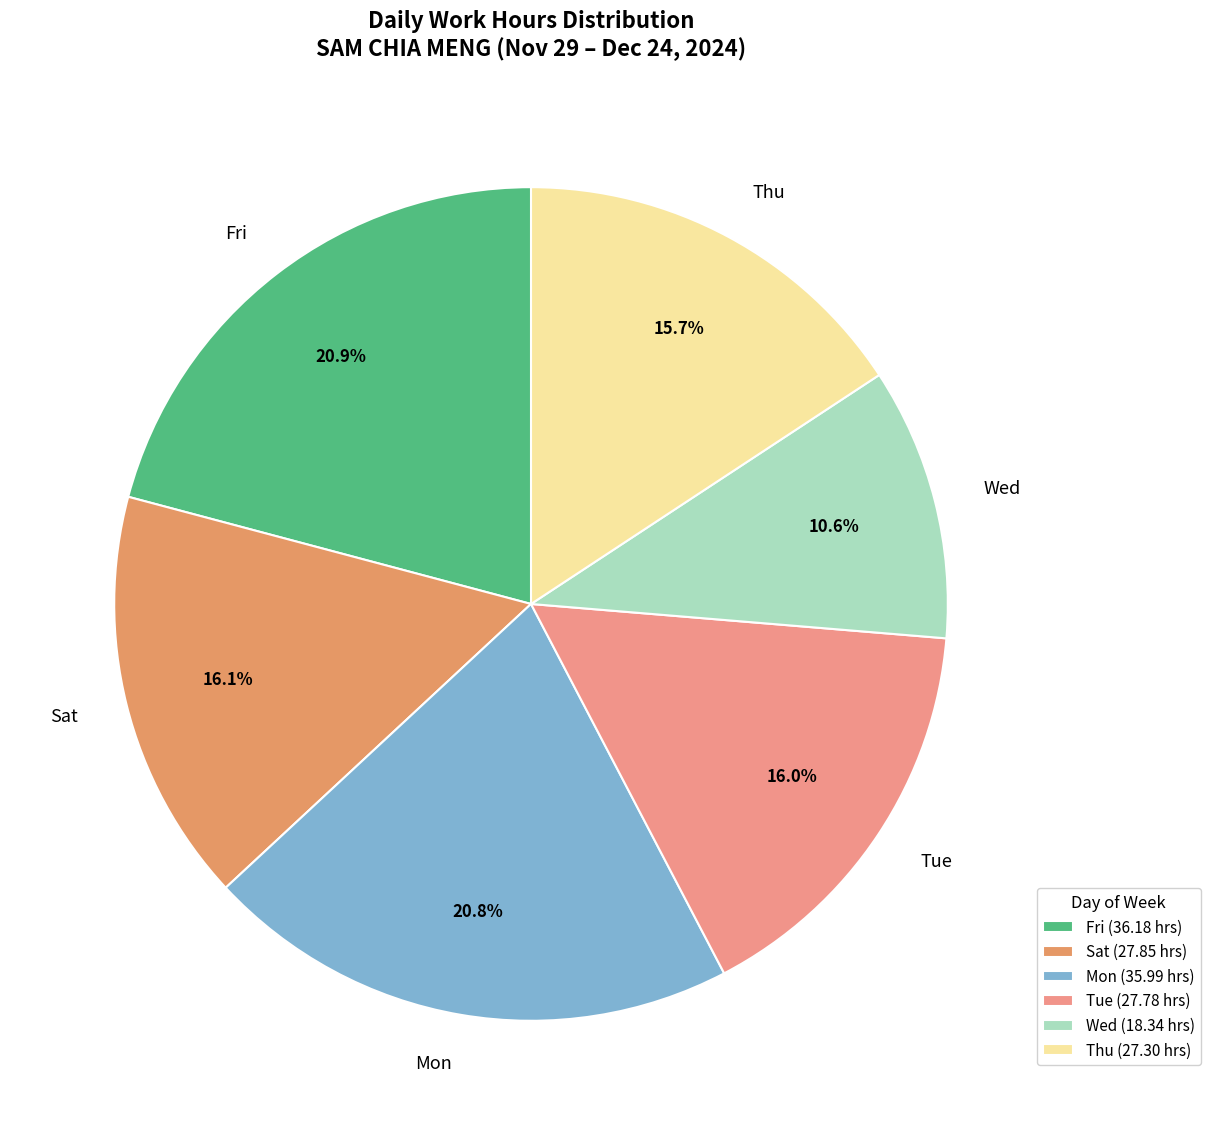

Combined, what portion of the pie is Sat and Thu?

31.8%